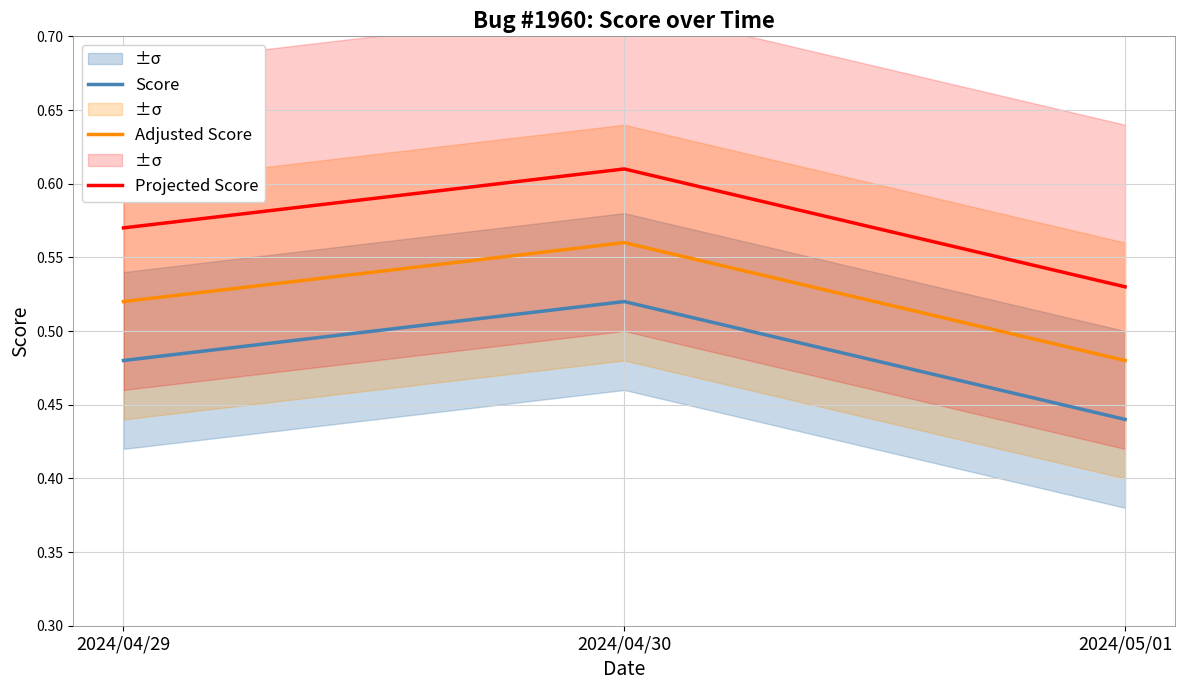

What is the spread (max minus min) of values at 2024/05/01?

0.1